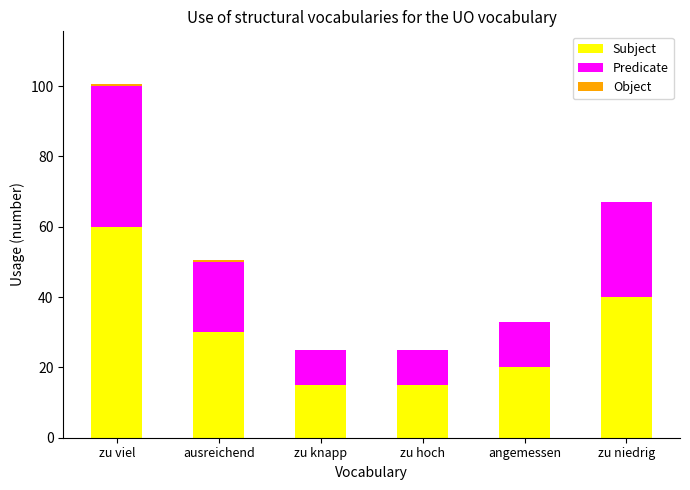

What is the highest value of the Subject series?

60.0